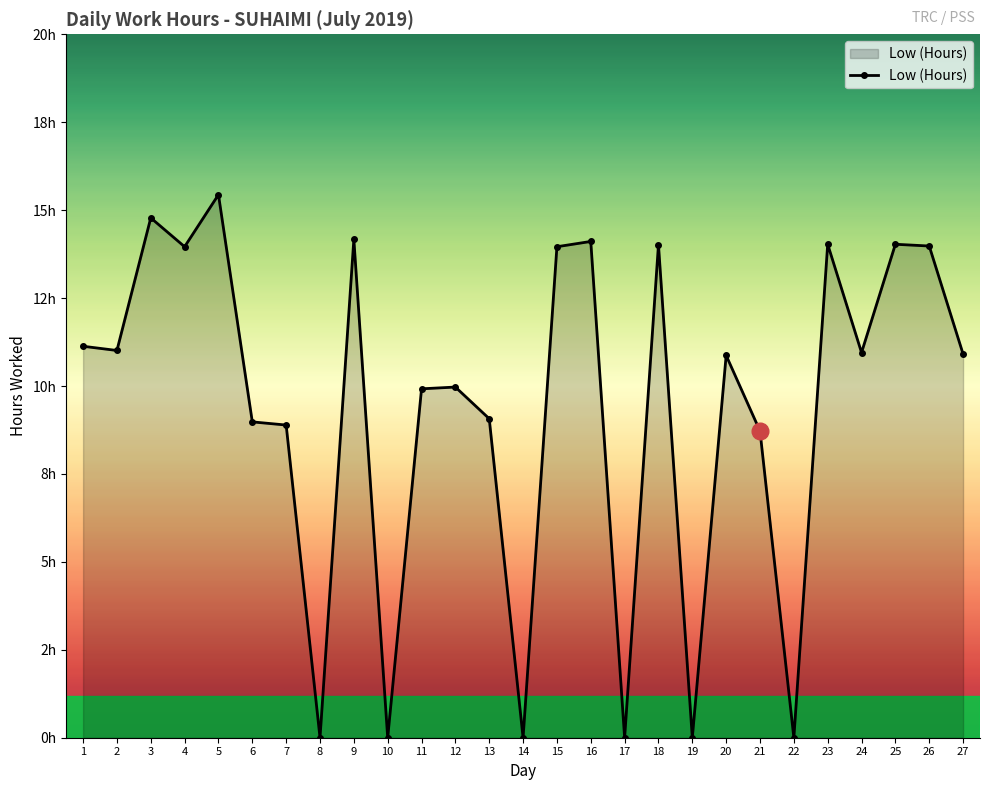

What is the difference between the maximum and minimum values?

15.4